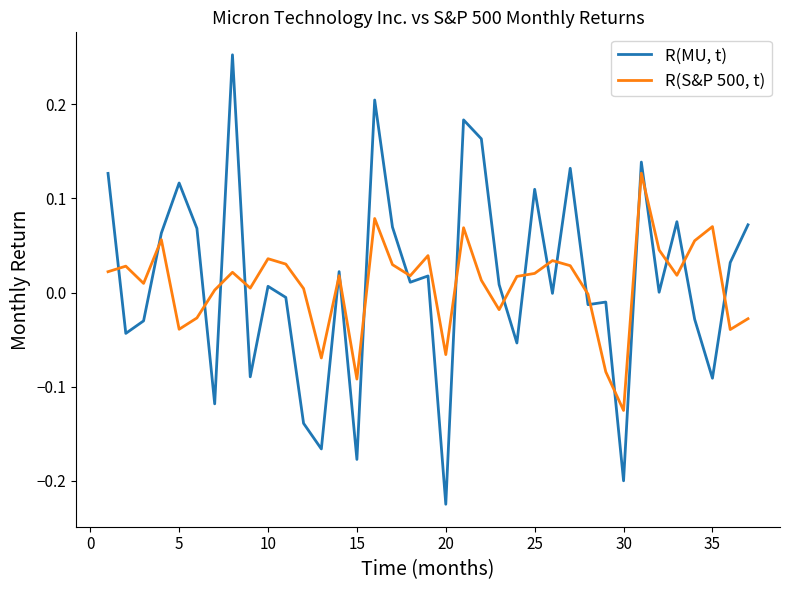

Which series has the widest spread of values?

R(MU, t)